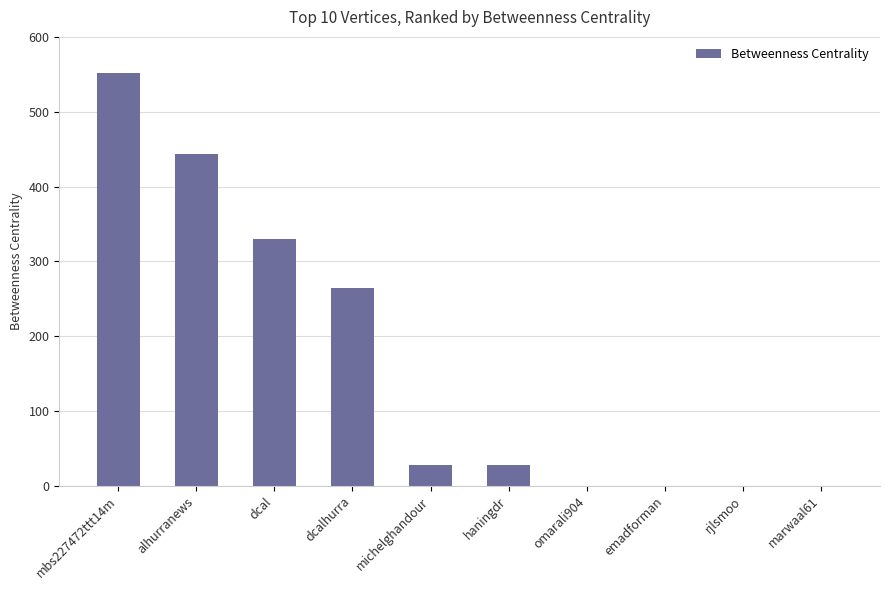

What is the difference between the values at dcal and michelghandour?

302.0